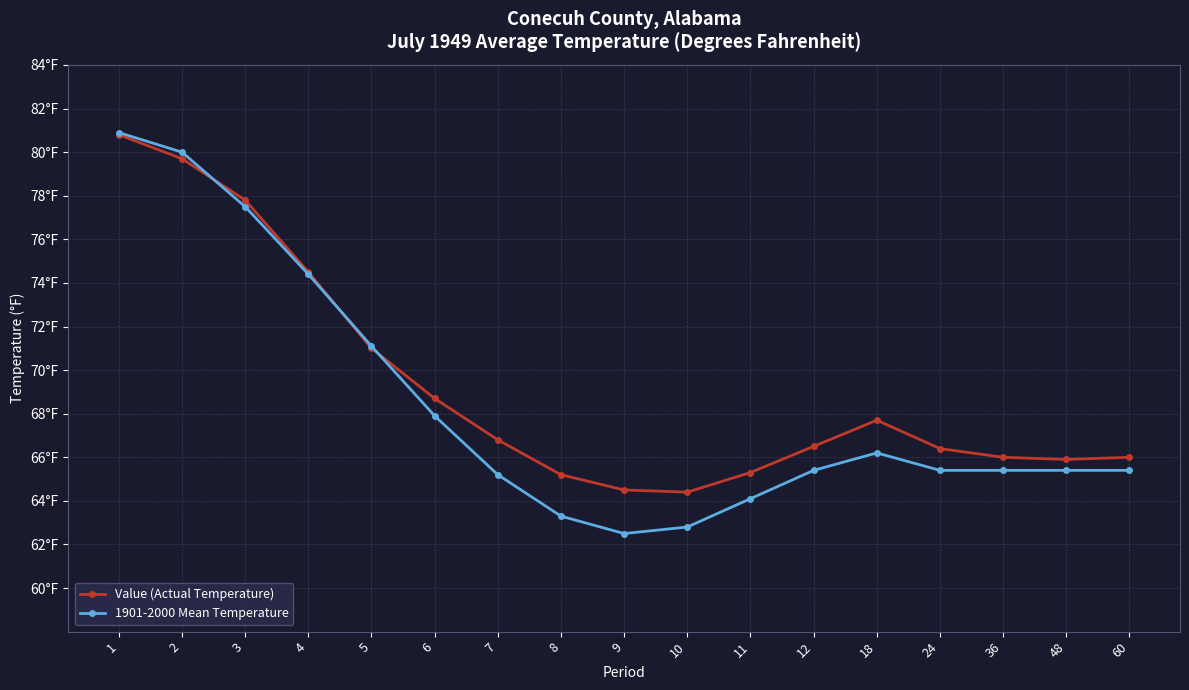

How many interior local valleys does the 1901-2000 Mean Temperature series have?

1